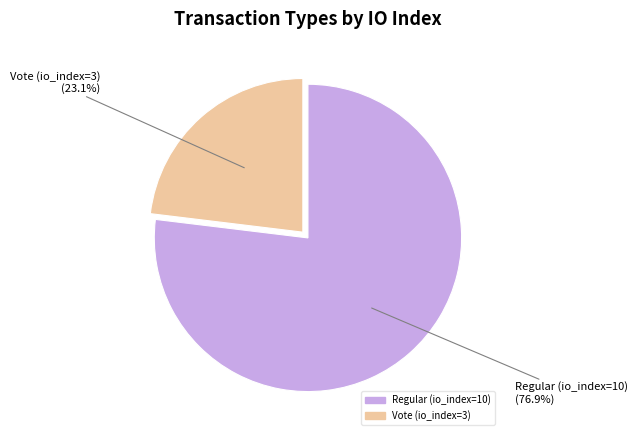

The Regular (io_index=10) slice represents 82% of the pie. True or false?

False